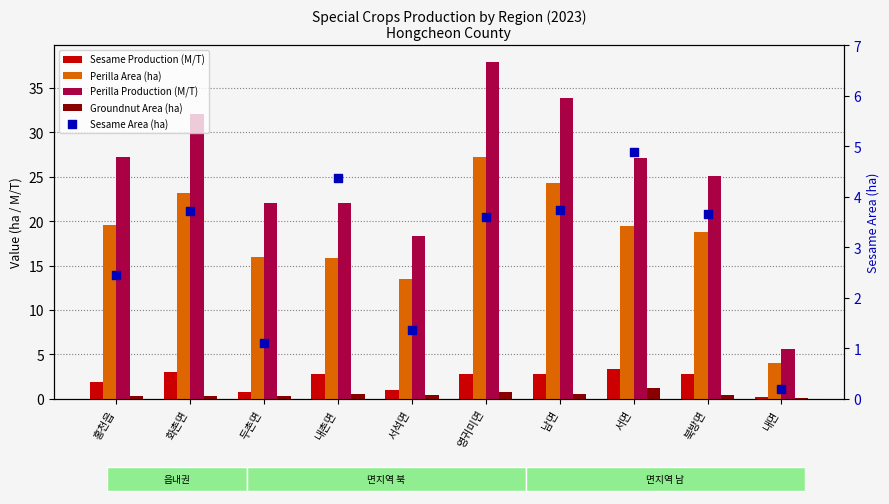

Is the value of Perilla Production (M/T) at 내면 greater than the value of Sesame Production (M/T) at 화촌면?

Yes